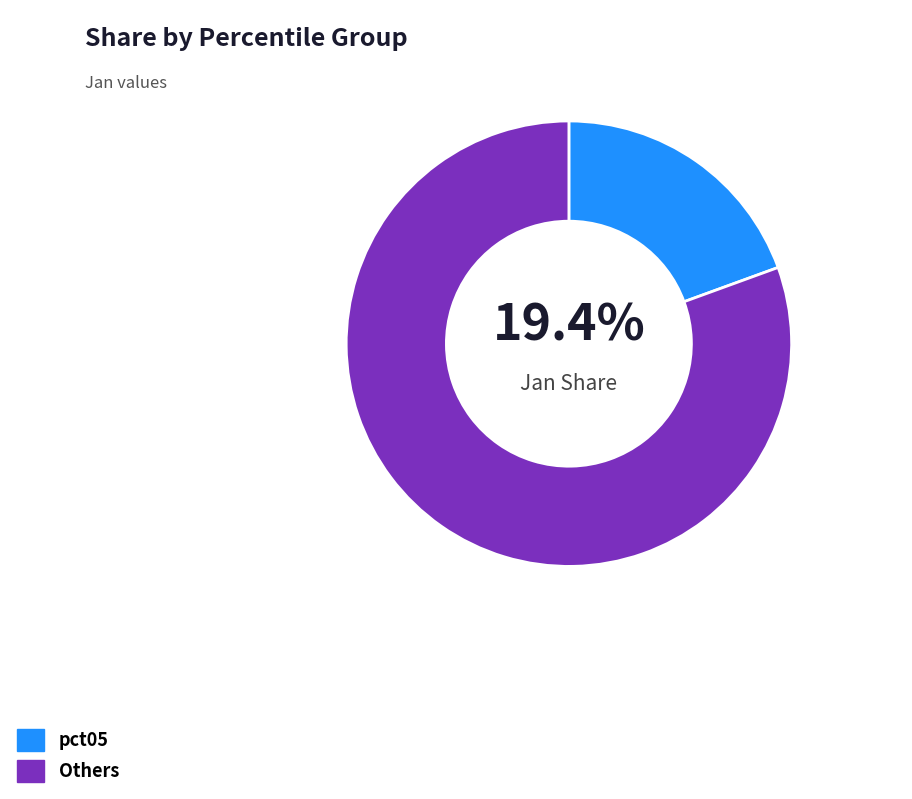

Which has a higher value, pct05 or Others?

Others